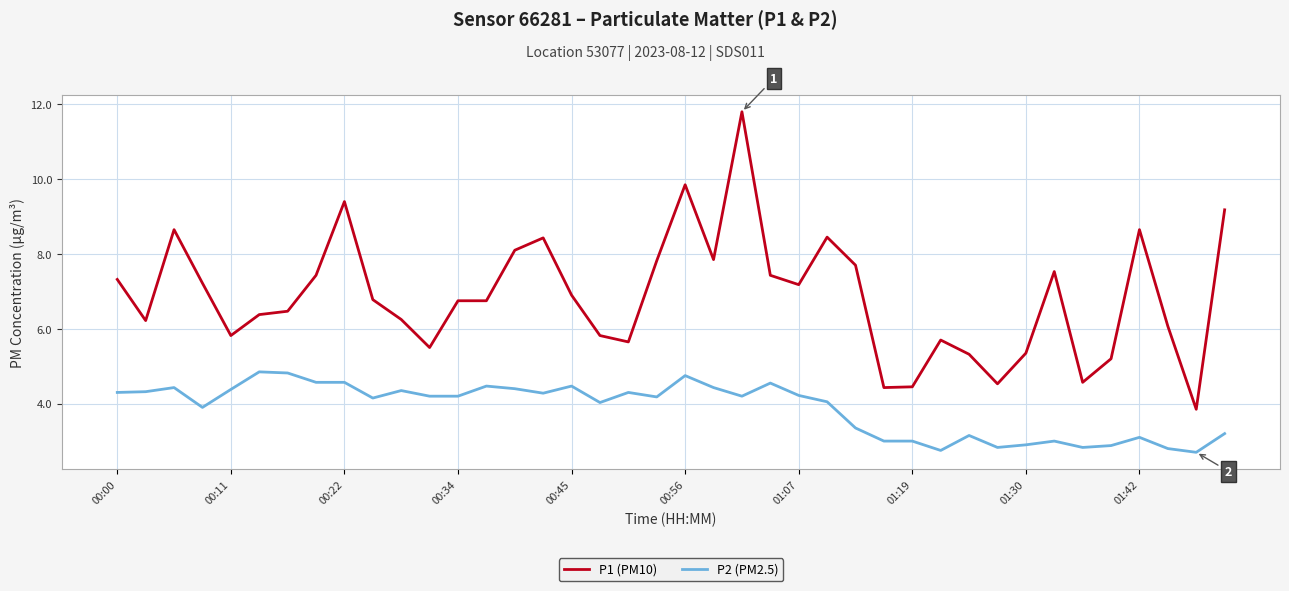

Which series has the largest total across all categories?

P1 (PM10)